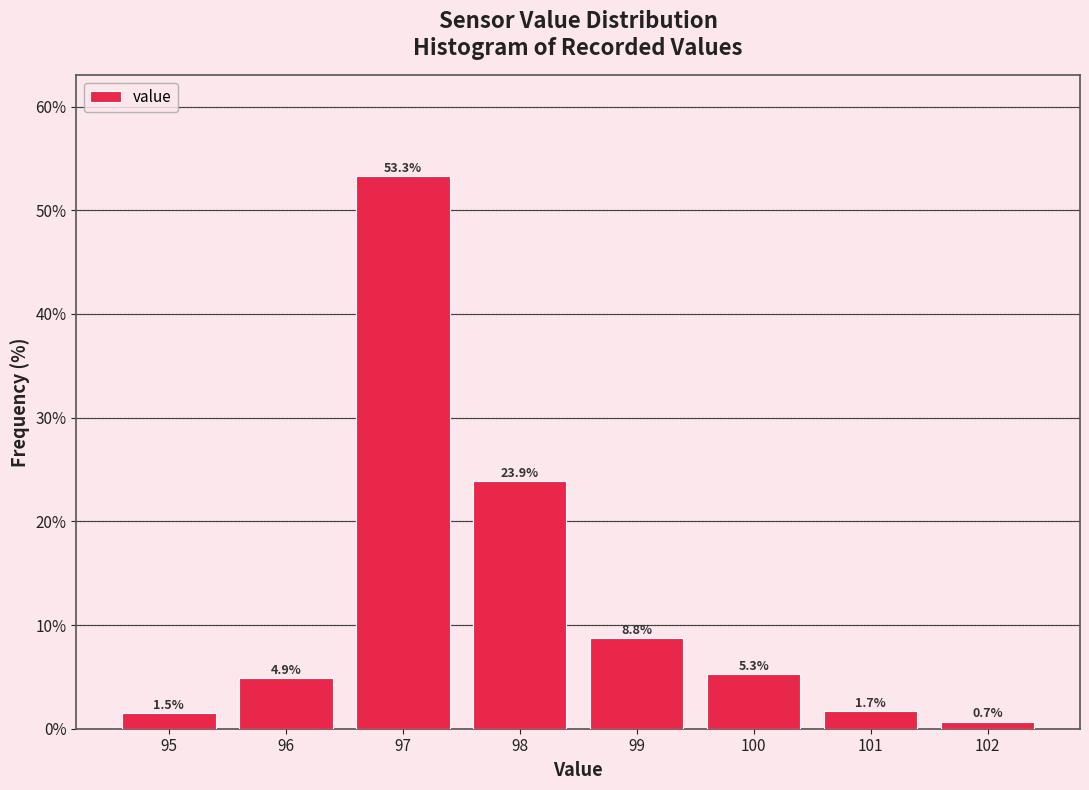

Reading left to right, list every bar in this chart as the range it spans on the x-axis followed by its height.

94.5 to 95.5: 1.5
95.5 to 96.5: 4.9
96.5 to 97.5: 53.3
97.5 to 98.5: 23.9
98.5 to 99.5: 8.8
99.5 to 100.5: 5.3
100.5 to 101.5: 1.7
101.5 to 102.5: 0.7